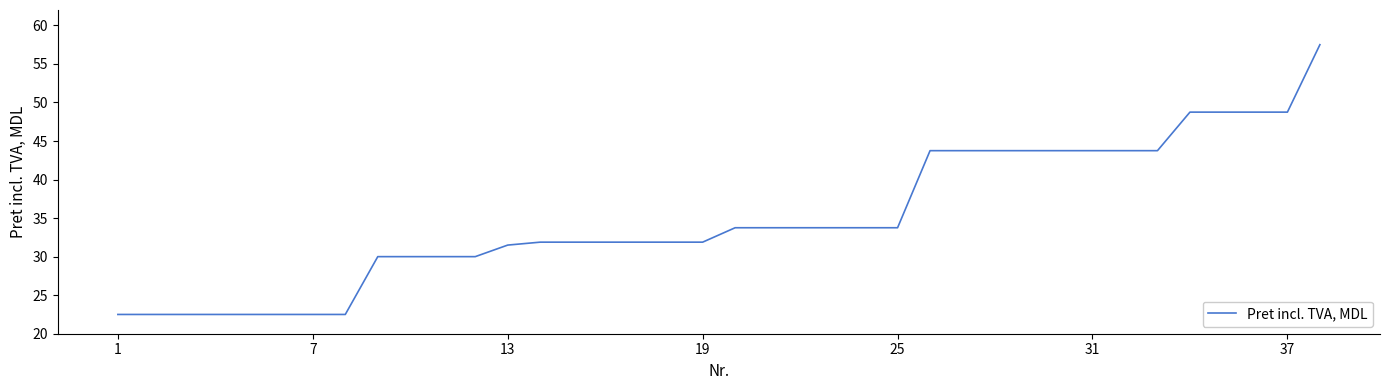

What is the minimum value shown in the chart?

22.5